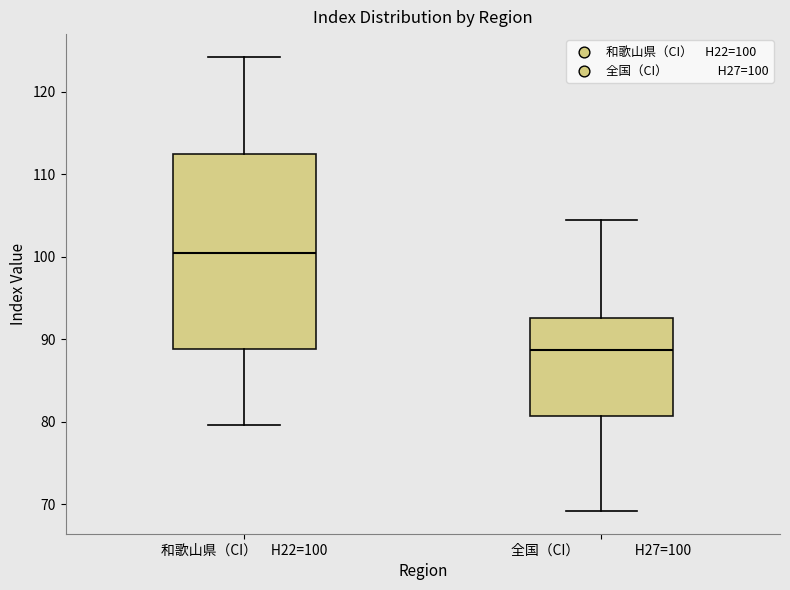

Which box's median line is the lowest?

全国（CI） H27=100